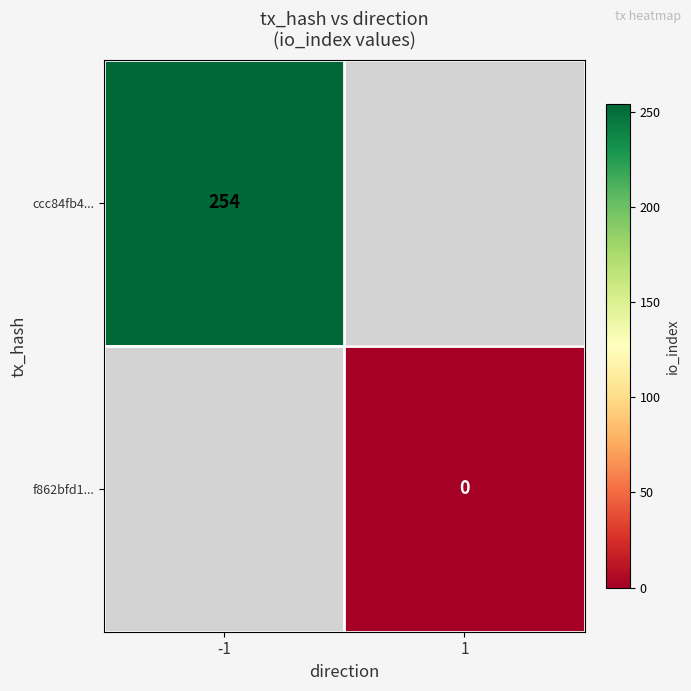

Is it true that ccc84fb4... equals 254 at -1?

True